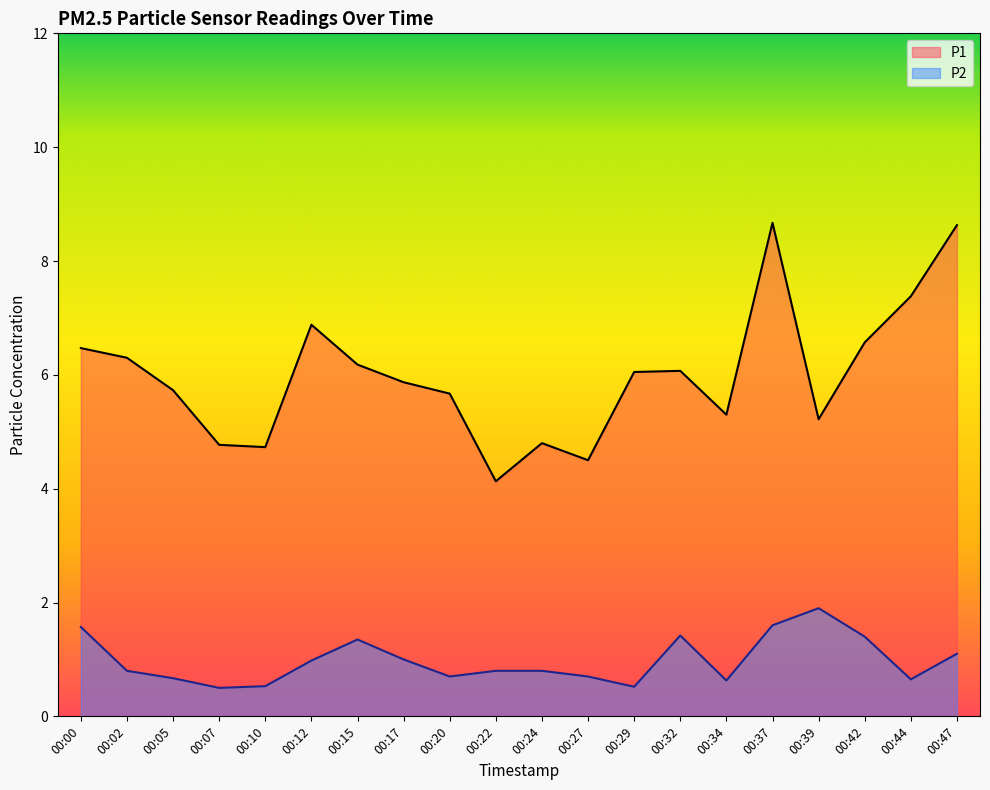

True or false: P2 and P1 cross at least once.

False